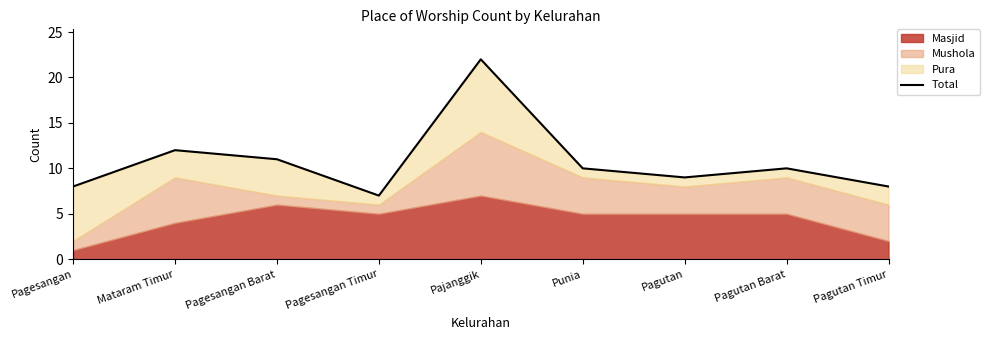

At which label is the value closest to 14?

Mataram Timur